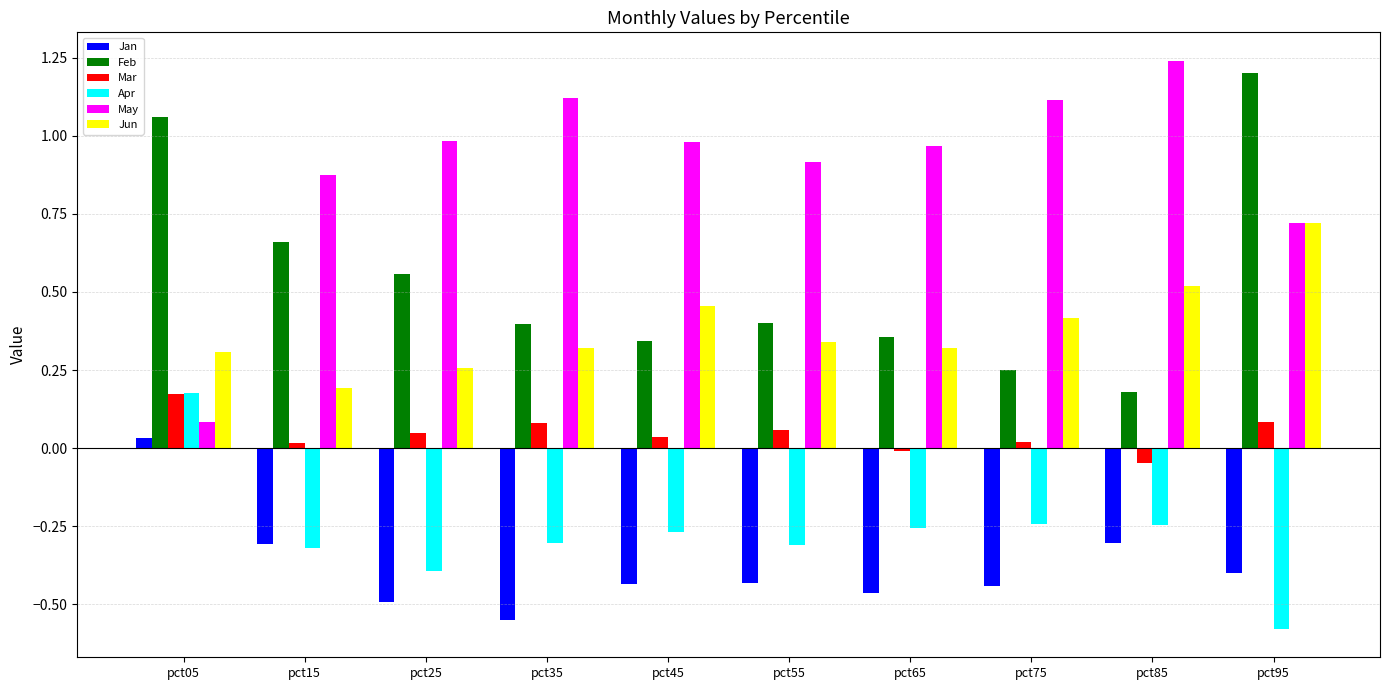

Which series has the largest range (max minus min)?

May